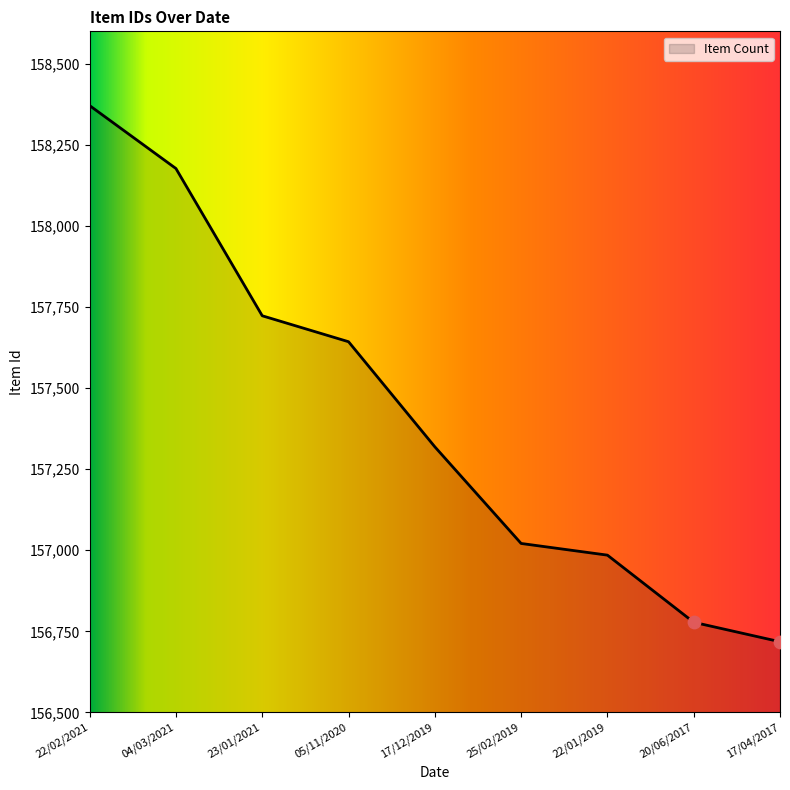

What is the change in value from 22/02/2021 to 05/11/2020?

-728